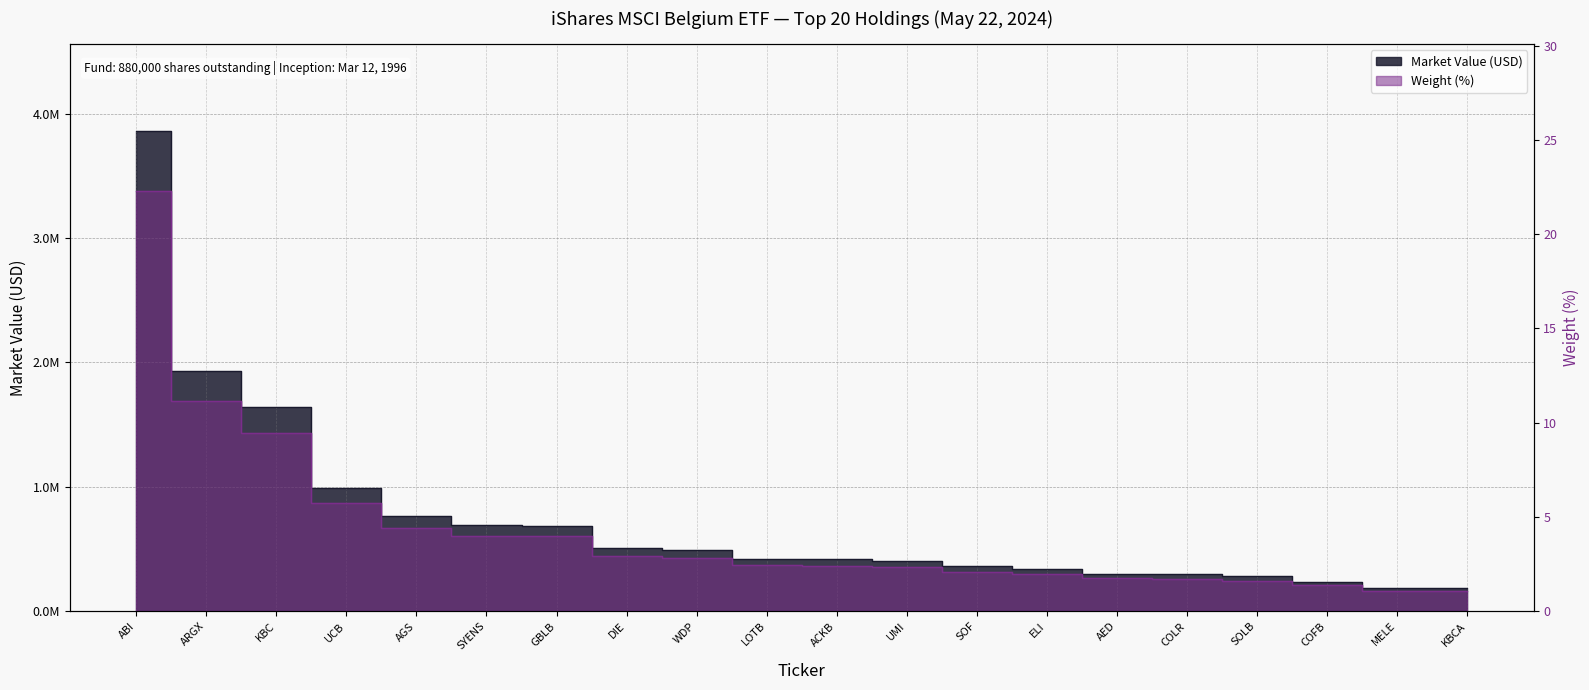

How many series are shown in this chart?

2